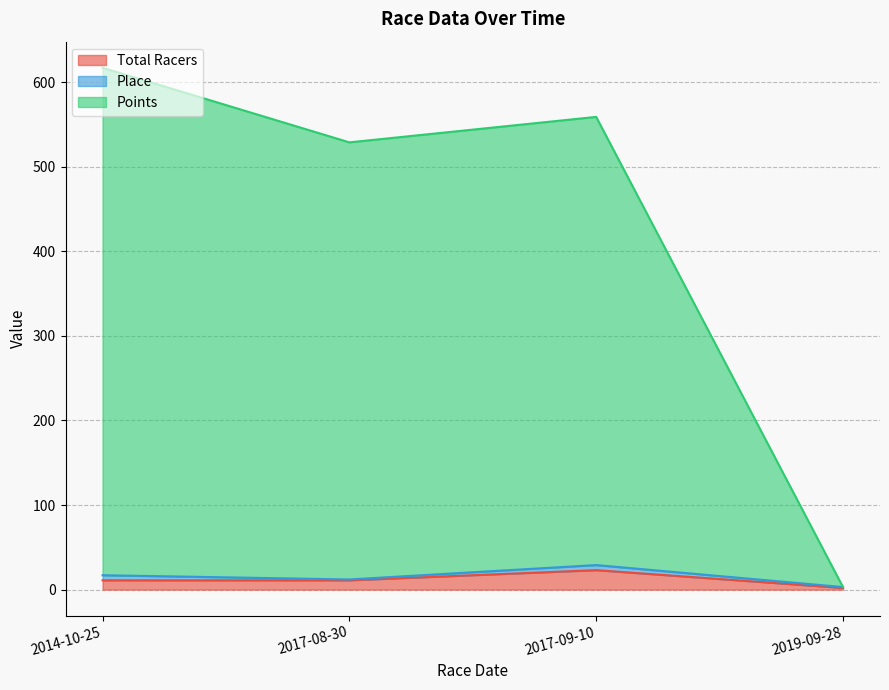

Which series has the largest total across all categories?

Points